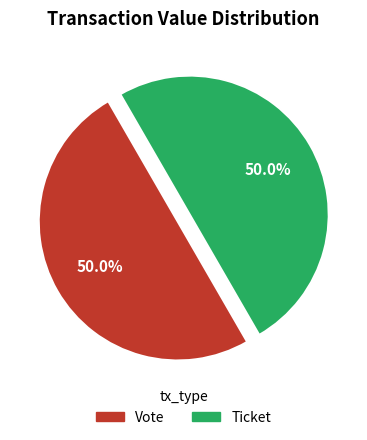

Is the sum of Vote and Ticket greater than half?

Yes